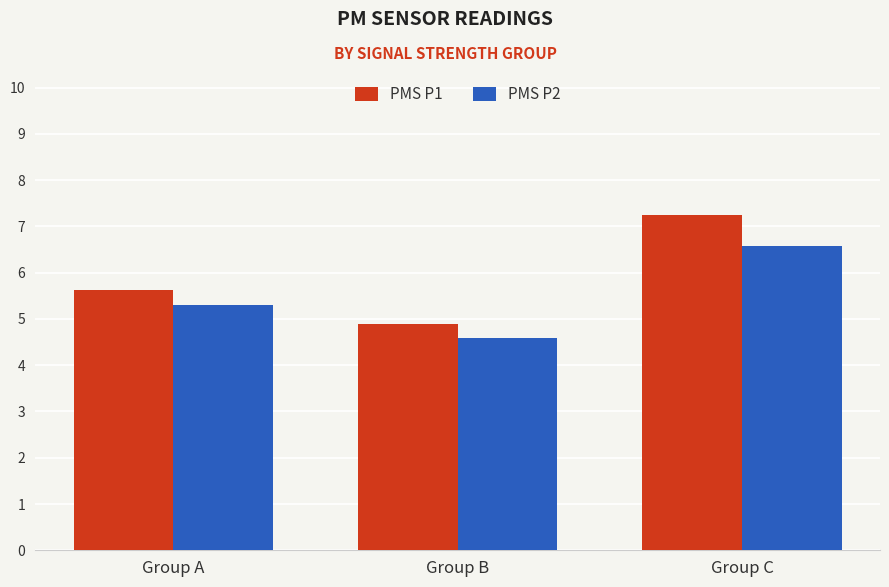

Which series has the largest total across all categories?

PMS P1